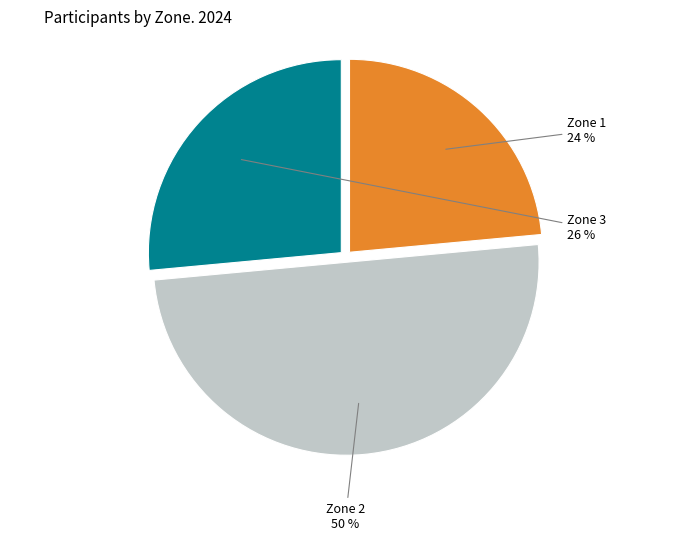

How many slices are in this pie chart?

3